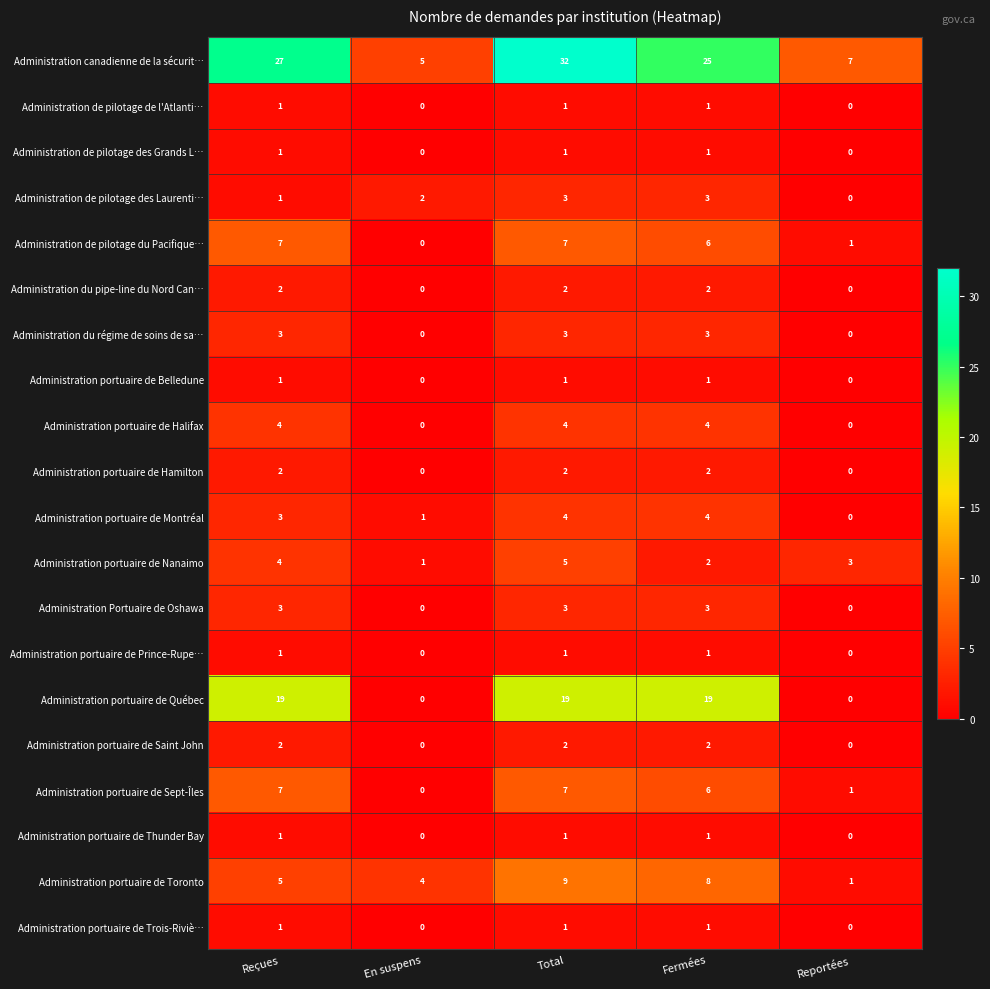

What is the maximum value shown in the chart?

32